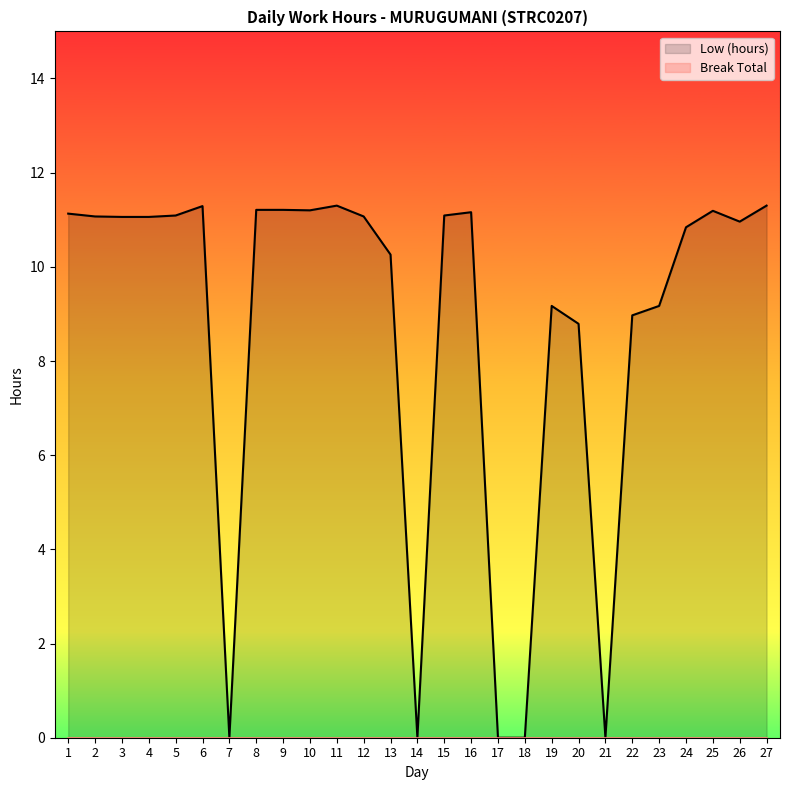

True or false: Low (hours) has a value of 11.1 at 12.

True